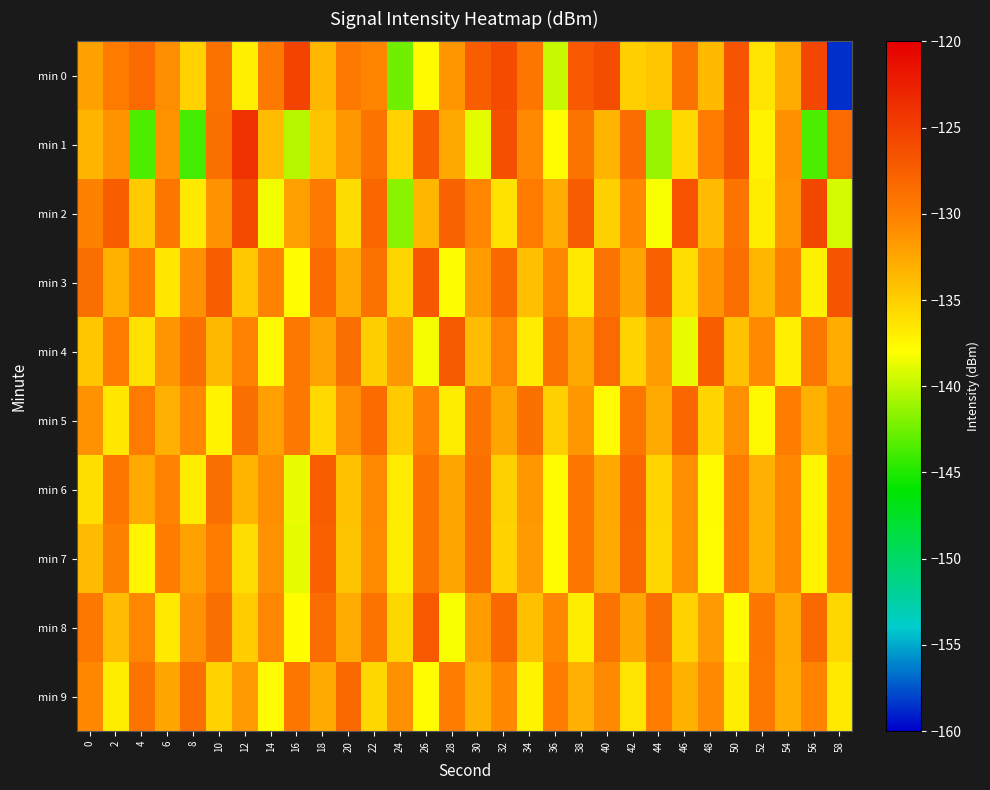

Count the number of categories in the chart.

30